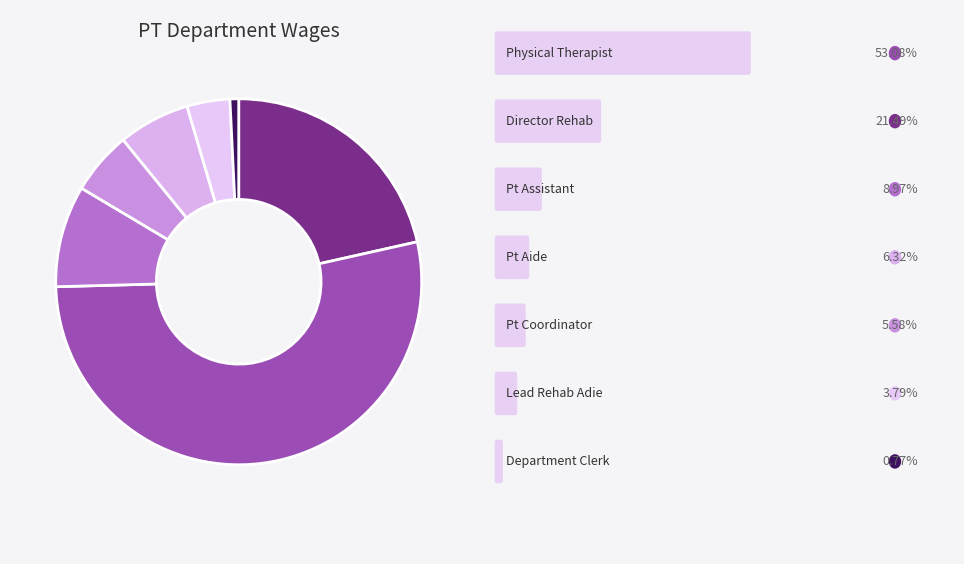

Which category has the smallest portion of the pie?

Department Clerk